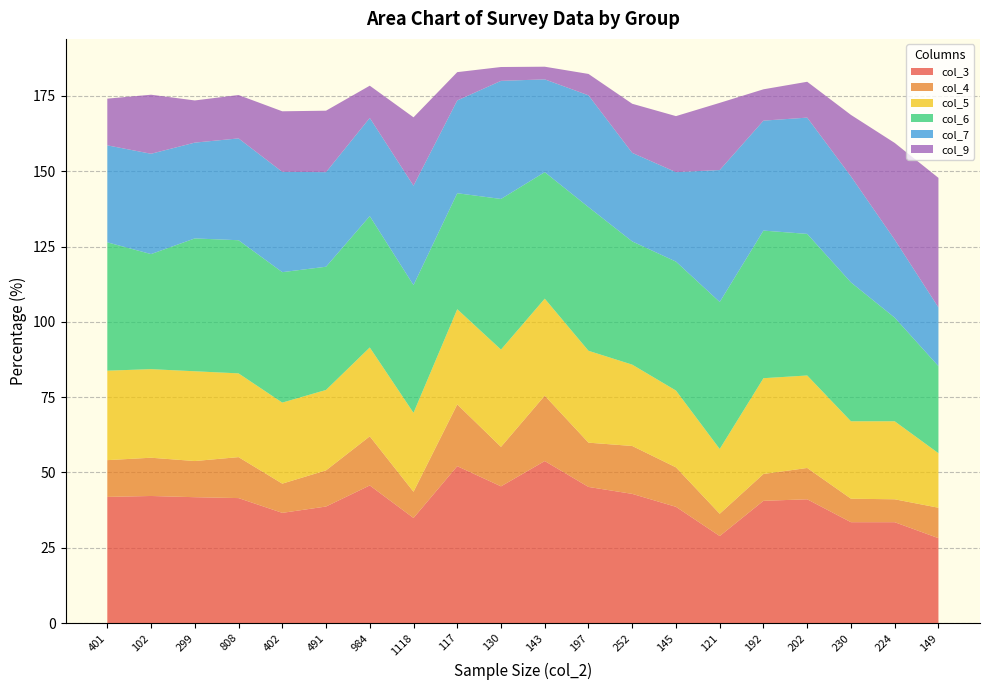

Reading left to right, what are all the values shown in this chart?

col_3: 401=41.9	102=42.2	299=41.8	808=41.5	402=36.6	491=38.7	984=45.7	1118=34.9	117=52.1	130=45.4	143=53.8	197=45.2	252=42.9	145=38.6	121=28.9	192=40.6	202=41.1	230=33.5	224=33.5	149=28.2
col_4: 401=12.2	102=12.7	299=12.0	808=13.6	402=9.7	491=12.0	984=16.3	1118=8.7	117=20.5	130=13.1	143=21.7	197=14.7	252=15.9	145=13.1	121=7.4	192=8.9	202=10.4	230=7.8	224=7.6	149=10.1
col_5: 401=29.7	102=29.4	299=29.8	808=27.8	402=26.9	491=26.7	984=29.5	1118=26.2	117=31.6	130=32.3	143=32.2	197=30.5	252=27.0	145=25.5	121=21.5	192=31.8	202=30.7	230=25.7	224=25.9	149=18.1
col_6: 401=42.6	102=38.2	299=44.1	808=44.2	402=43.3	491=40.9	984=43.6	1118=42.4	117=38.5	130=50.0	143=42.0	197=47.7	252=40.9	145=42.8	121=48.8	192=49.0	202=47.0	230=46.1	224=34.4	149=28.9
col_7: 401=32.2	102=33.3	299=31.8	808=33.8	402=33.3	491=31.4	984=32.6	1118=33.0	117=30.8	130=39.2	143=30.8	197=37.1	252=29.4	145=29.7	121=43.8	192=36.5	202=38.6	230=35.2	224=25.9	149=19.5
col_9: 401=15.5	102=19.6	299=14.0	808=14.4	402=20.1	491=20.4	984=10.7	1118=22.7	117=9.4	130=4.6	143=4.2	197=7.1	252=16.3	145=18.6	121=22.3	192=10.4	202=11.9	230=20.4	224=32.1	149=43.0